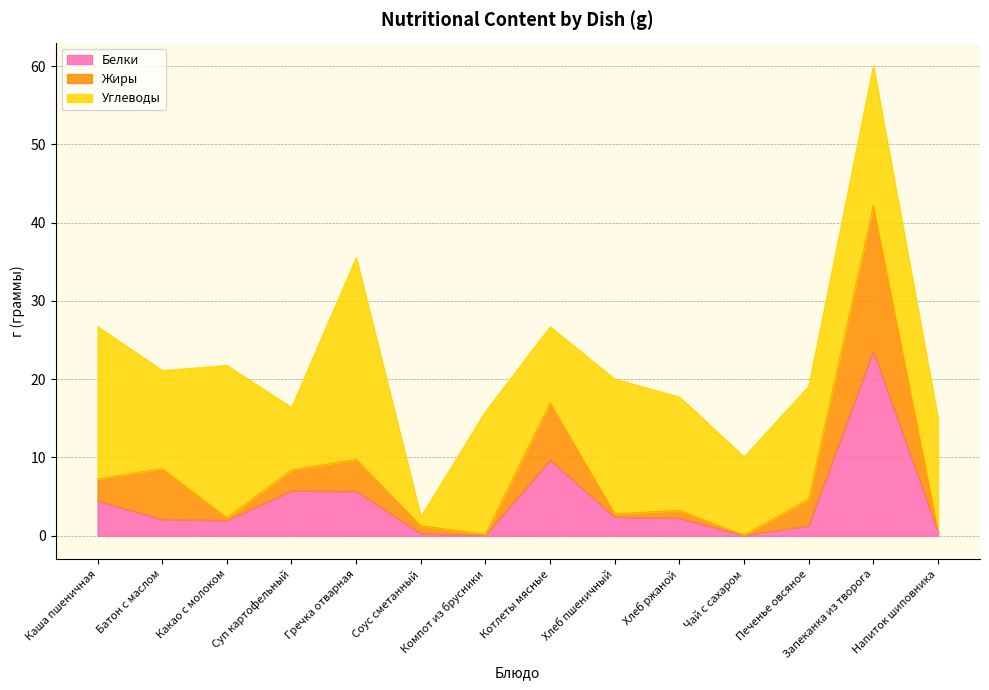

True or false: Белки and Жиры intersect in this chart.

False